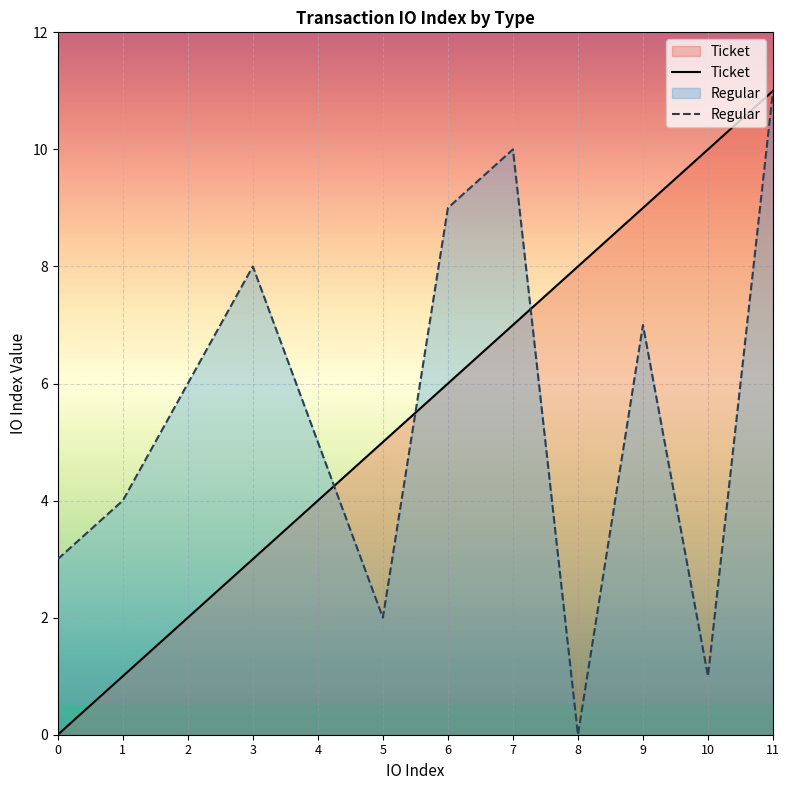

What is the sum of all Ticket values?

66